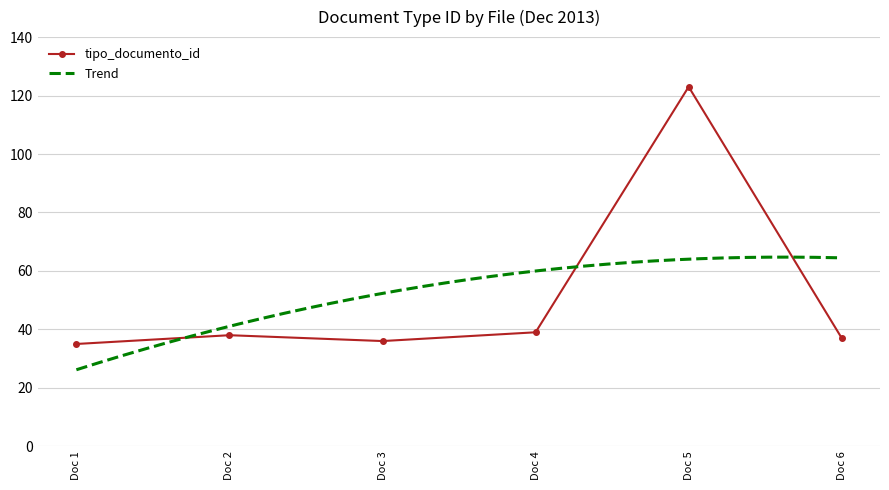

At which category does tipo_documento_id reach its first local valley?

Doc 3